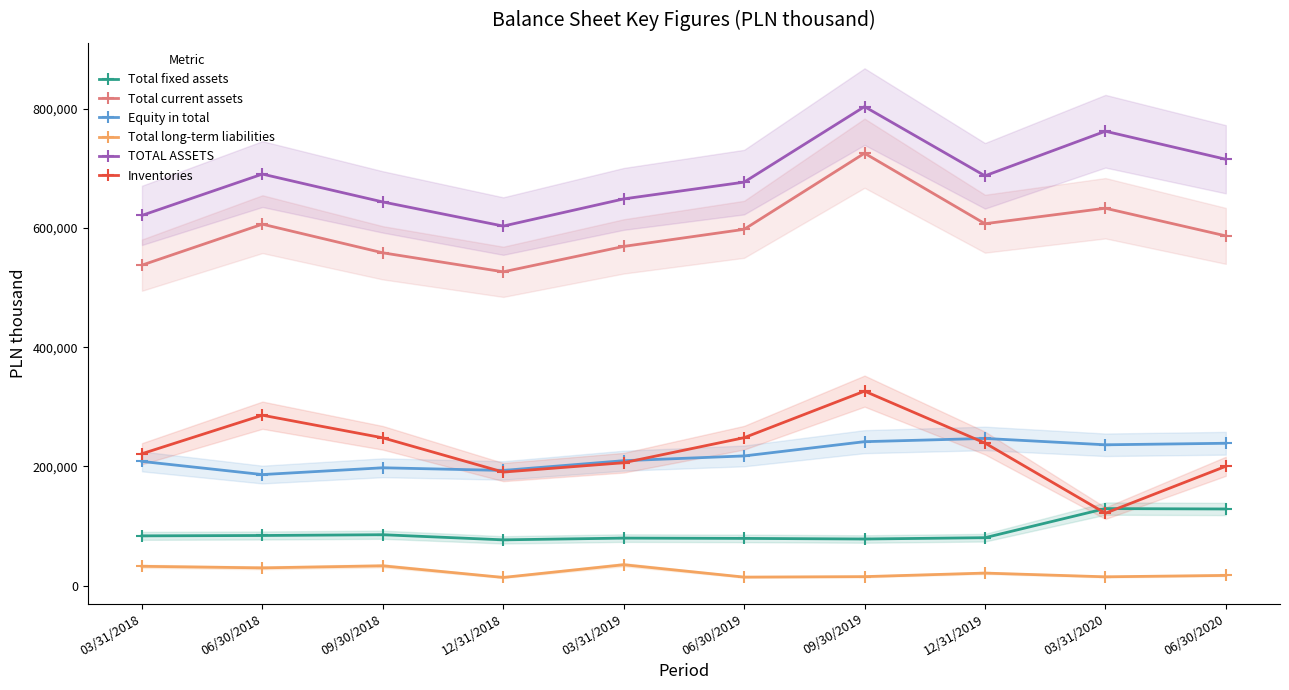

What is the average value of the Inventories series?

228730